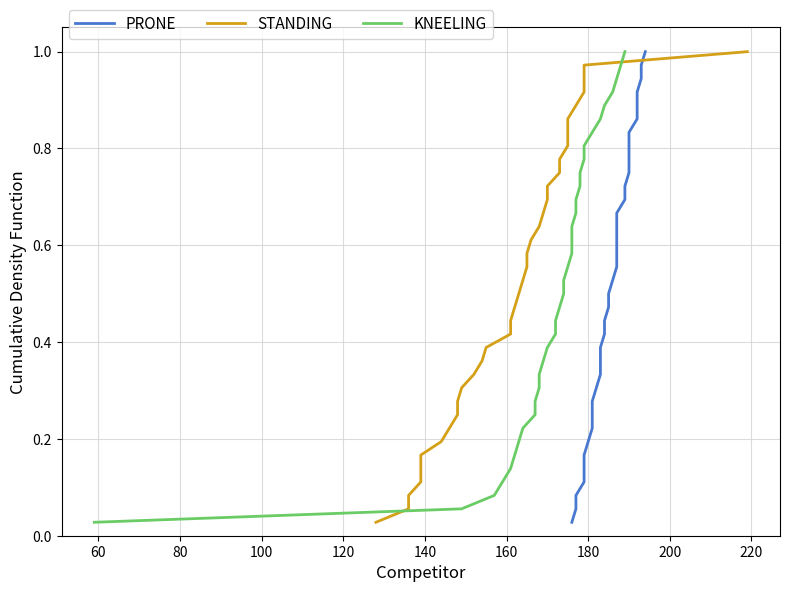

The value of PRONE at 140 is 0.2. True or false?

False